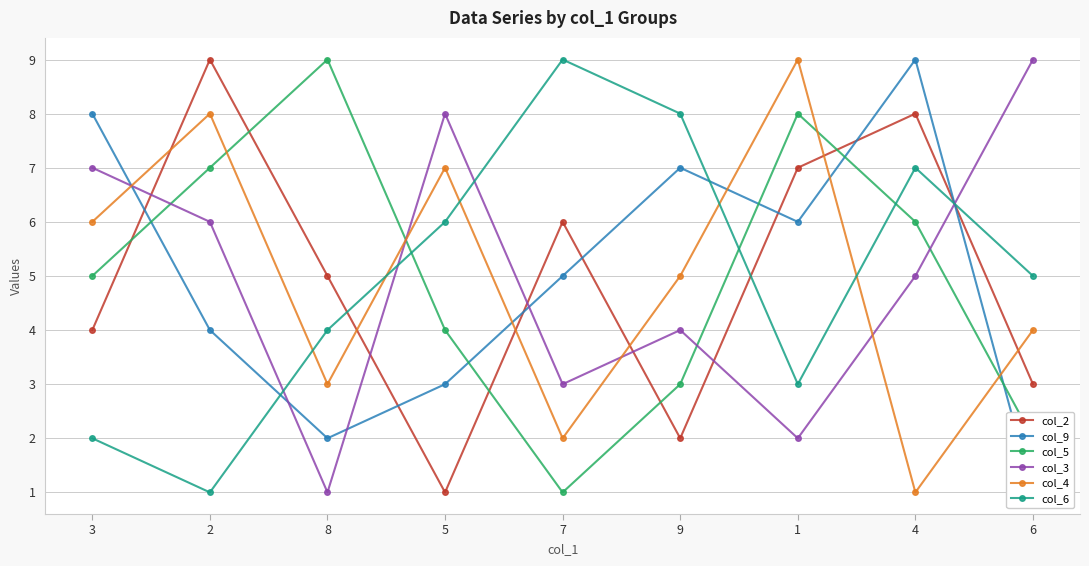

Reading right to left, extract all data points from this chart.

col_2: 6=3	4=8	1=7	9=2	7=6	5=1	8=5	2=9	3=4
col_9: 6=1	4=9	1=6	9=7	7=5	5=3	8=2	2=4	3=8
col_5: 6=2	4=6	1=8	9=3	7=1	5=4	8=9	2=7	3=5
col_3: 6=9	4=5	1=2	9=4	7=3	5=8	8=1	2=6	3=7
col_4: 6=4	4=1	1=9	9=5	7=2	5=7	8=3	2=8	3=6
col_6: 6=5	4=7	1=3	9=8	7=9	5=6	8=4	2=1	3=2